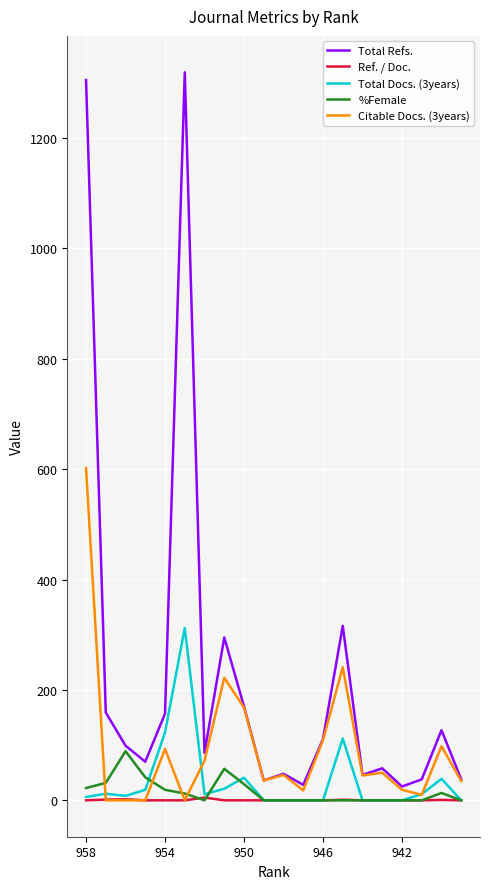

What is the highest value of the Citable Docs. (3years) series?

602.0